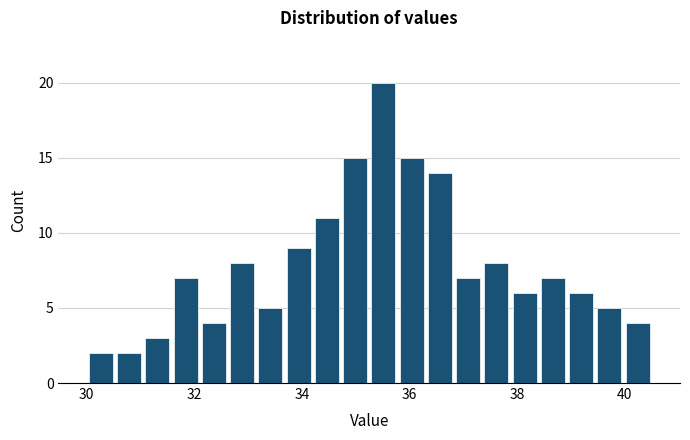

Read against the x-axis, roughly where is the centre of the tallest bar?

35.6